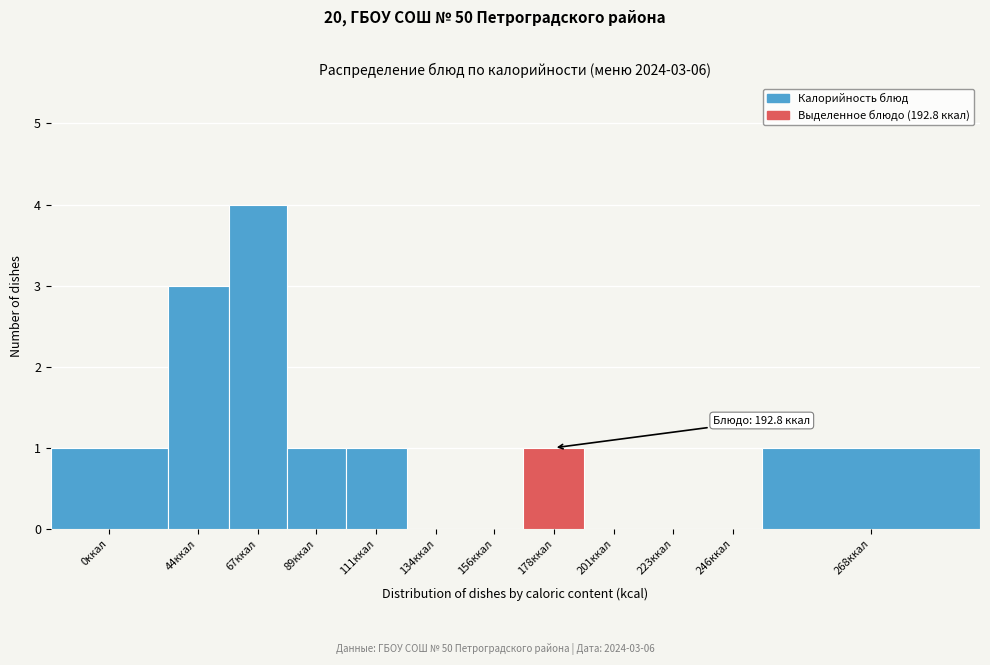

Reading left to right, what are all the values shown in this chart?

0ккал=1	44ккал=3	67ккал=4	89ккал=1	111ккал=1	134ккал=0	156ккал=0	178ккал=1	201ккал=0	223ккал=0	246ккал=0	268ккал=1